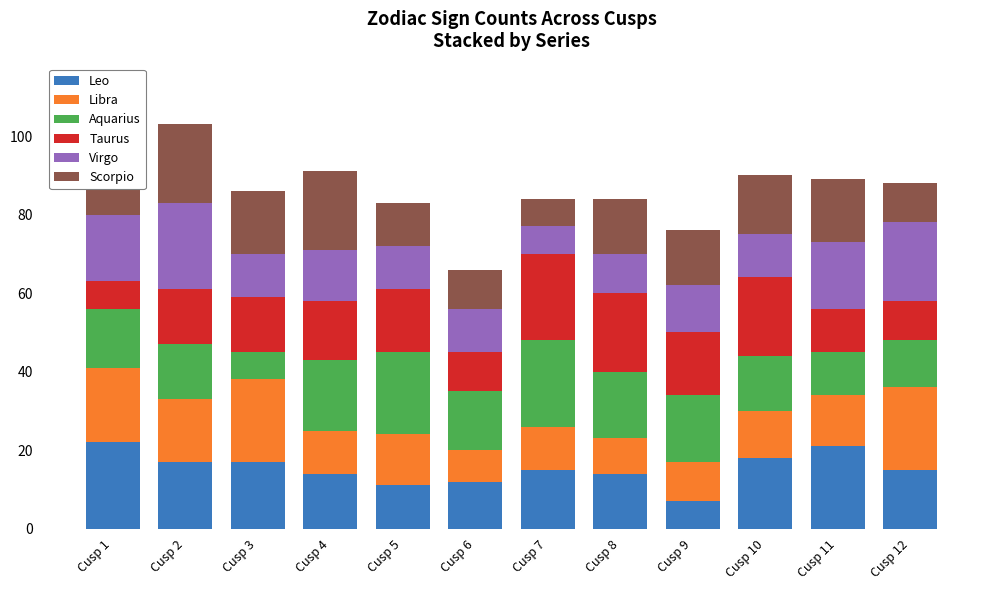

What is the maximum value shown in the chart?

22